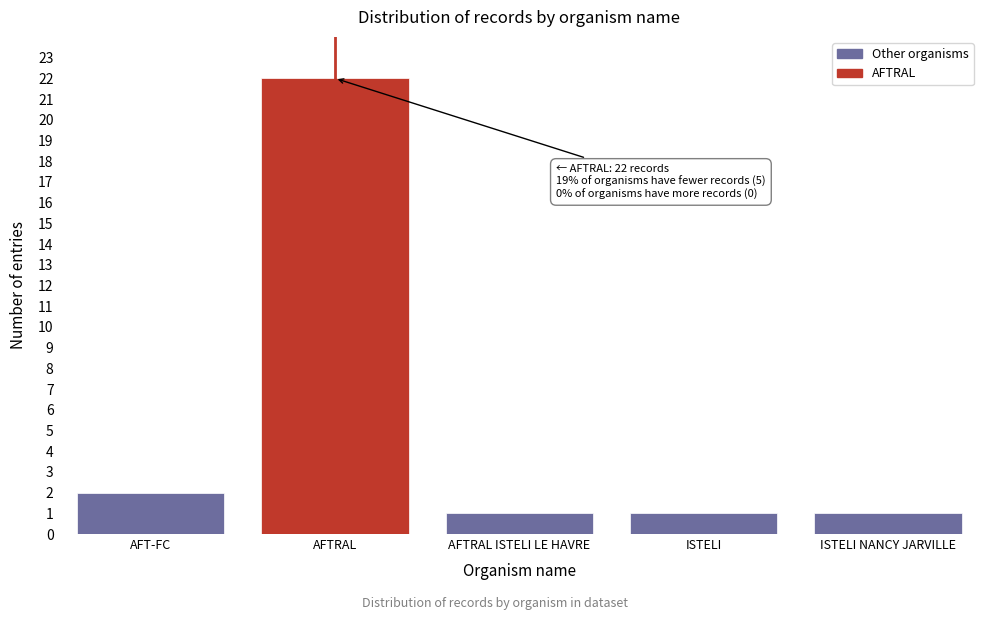

Reading right to left, what are all the values shown in this chart?

ISTELI NANCY JARVILLE=1	ISTELI=1	AFTRAL ISTELI LE HAVRE=1	AFTRAL=22	AFT-FC=2